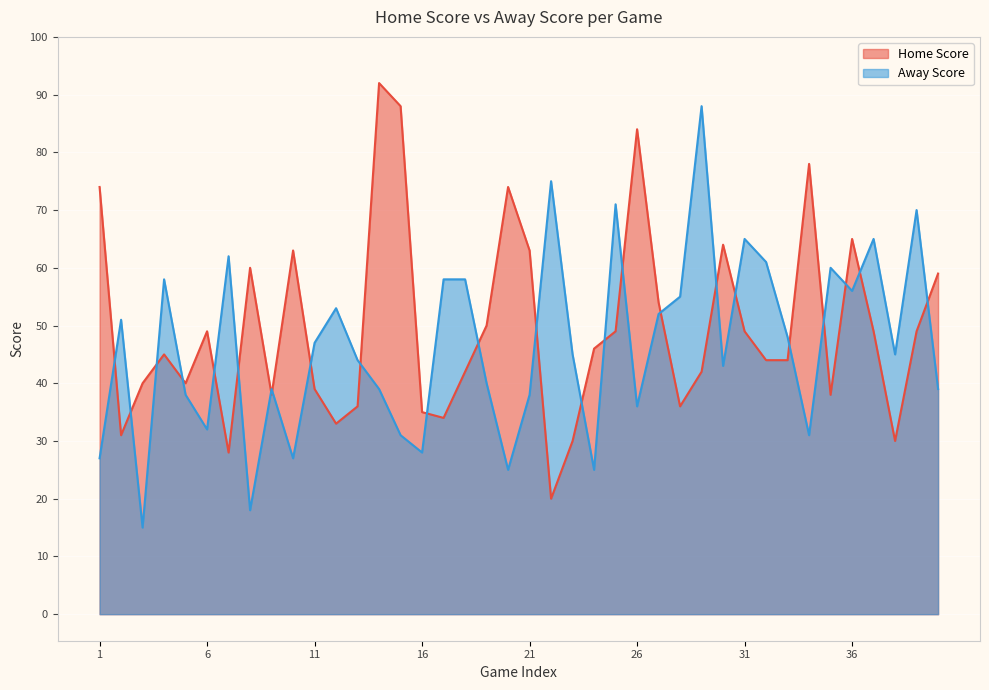

What is the minimum value for Home Score?

20